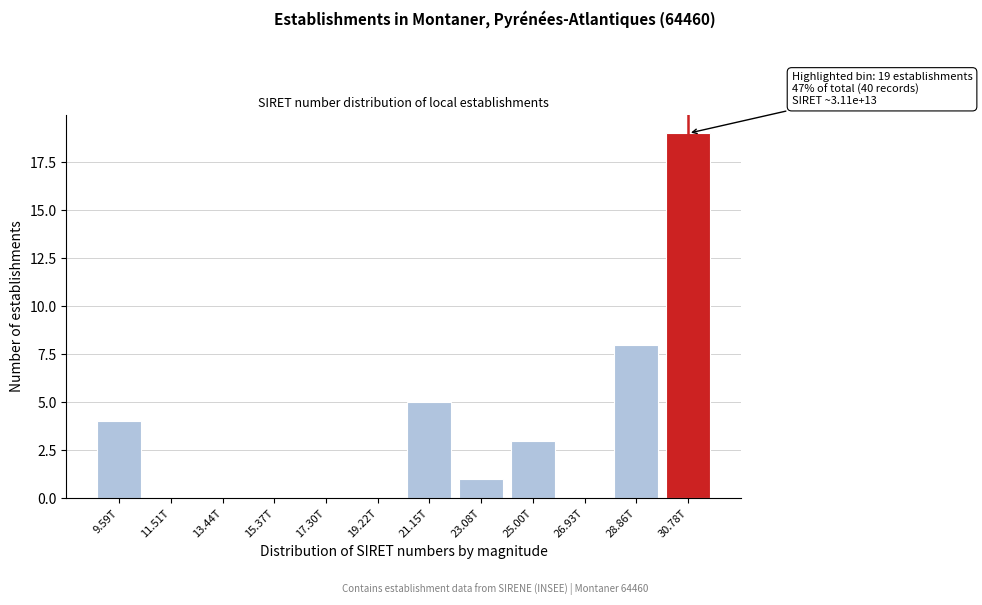

Reading left to right, transcribe all the data shown in this chart.

9.59T=4	11.51T=0	13.44T=0	15.37T=0	17.30T=0	19.22T=0	21.15T=5	23.08T=1	25.00T=3	26.93T=0	28.86T=8	30.78T=19